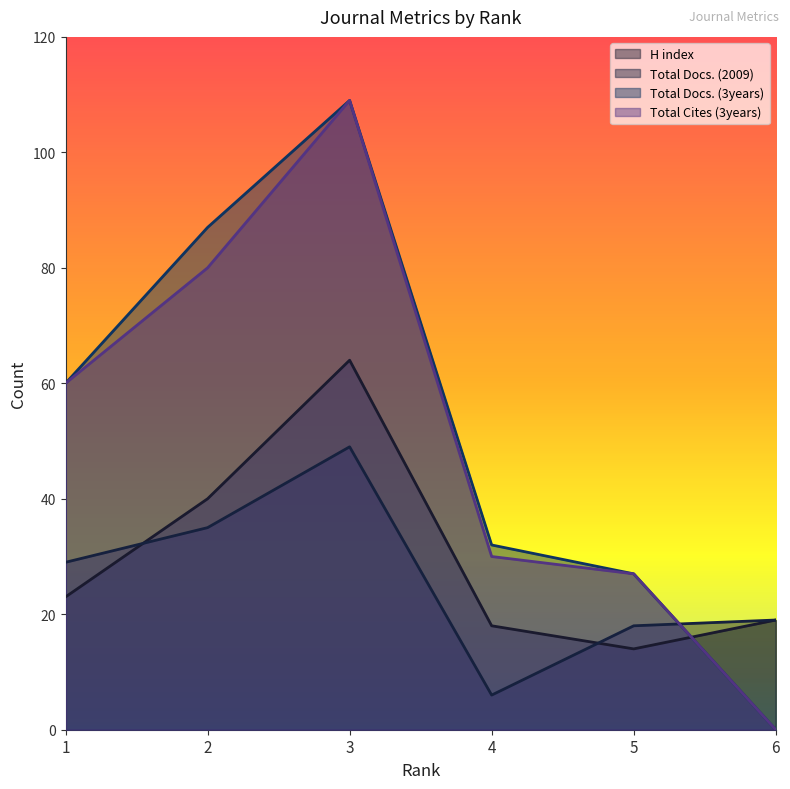

Where is the first local minimum for H index?

5